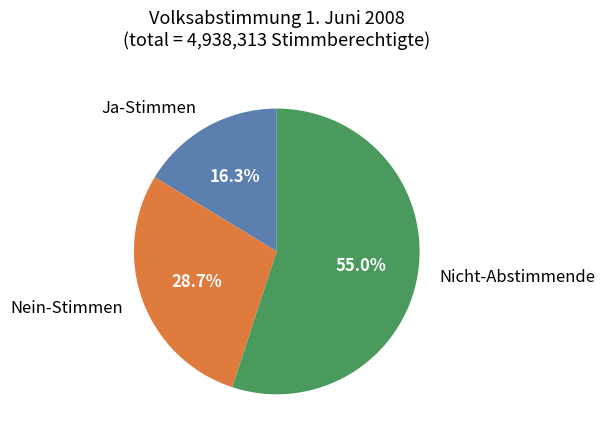

Rank the categories by value from lowest to highest.

Ja-Stimmen, Nein-Stimmen, Nicht-Abstimmende